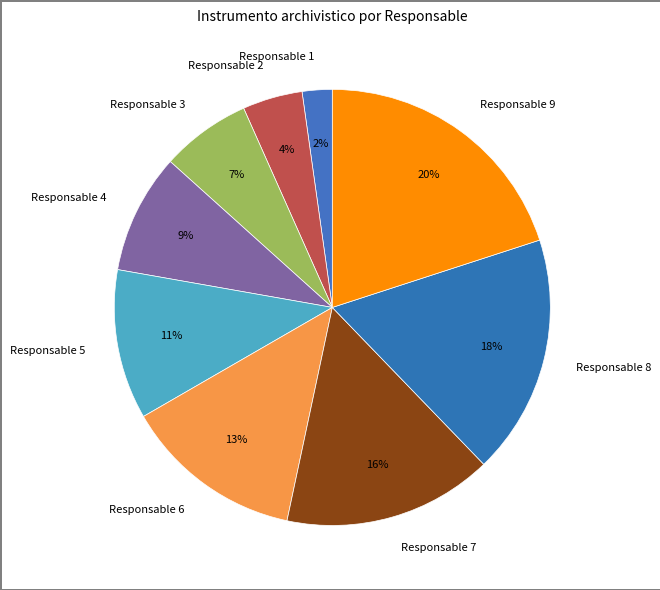

Which slice is the smallest?

Responsable 1